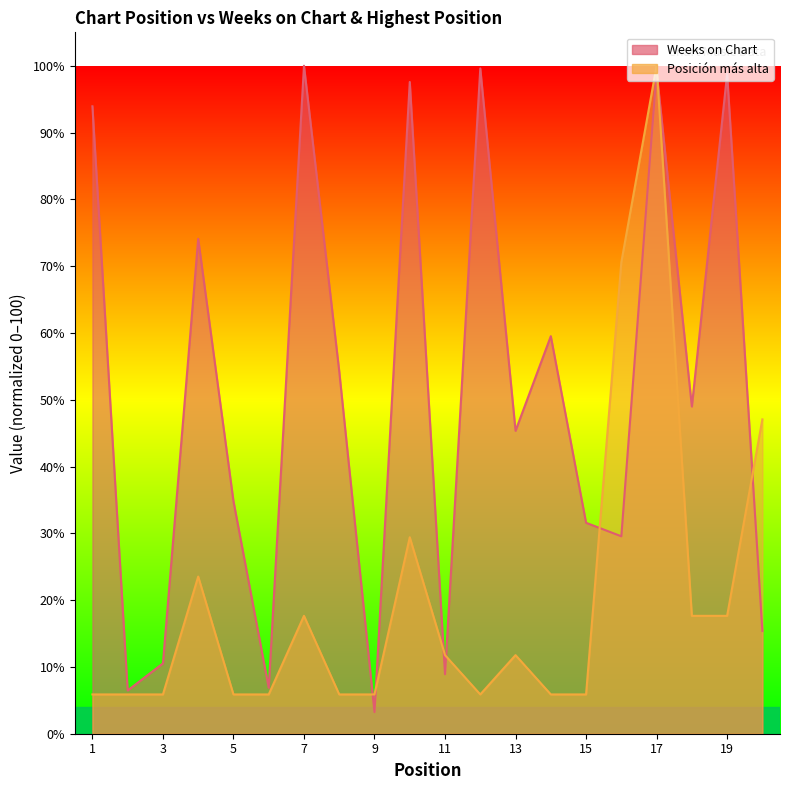

Which category has the highest value in the Weeks on Chart series?

7